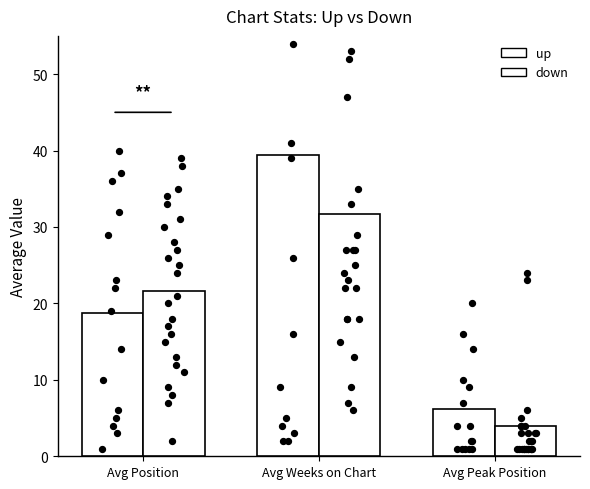

Which series has the widest spread of Y values?

up